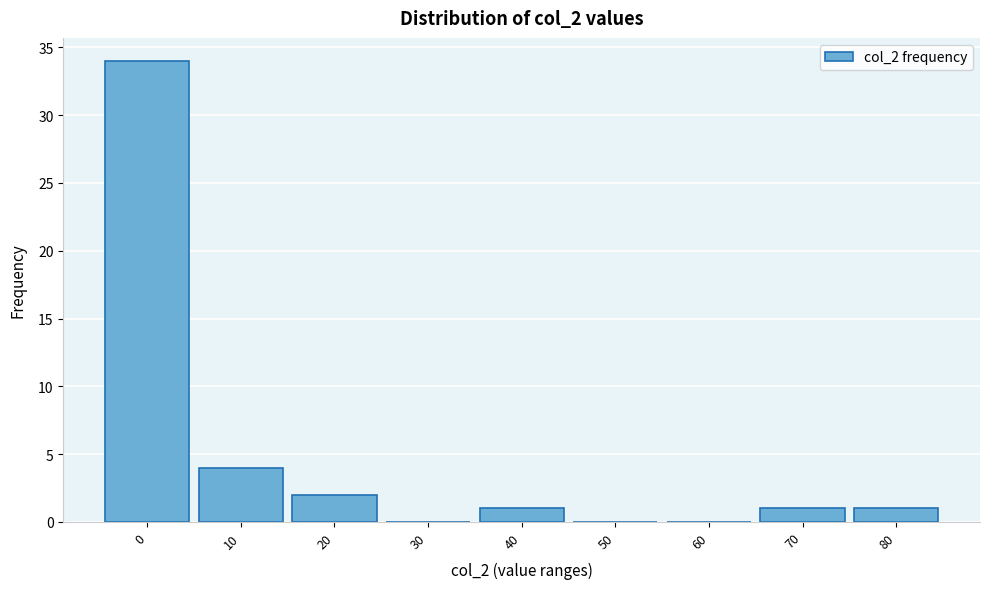

Reading right to left, list all the values displayed in this chart.

80=1	70=1	60=0	50=0	40=1	30=0	20=2	10=4	0=34